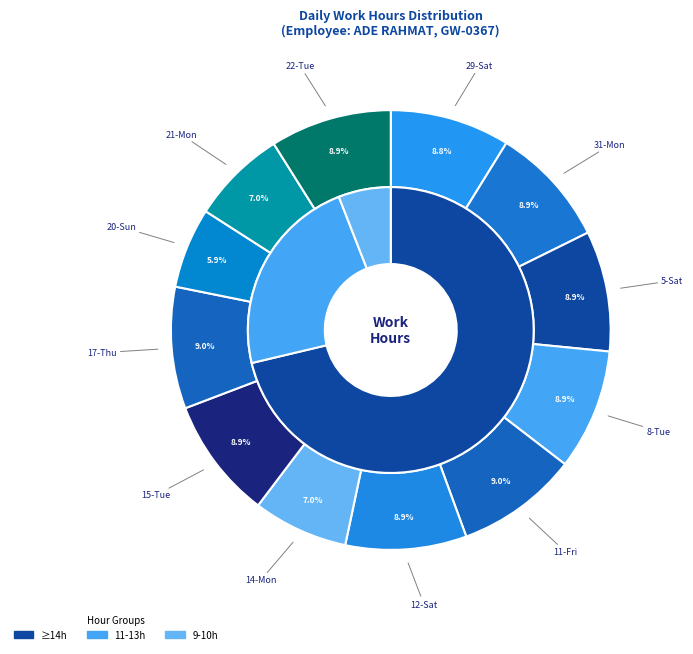

To the nearest percent, what is the difference between the largest and smallest slice percentages?

3%